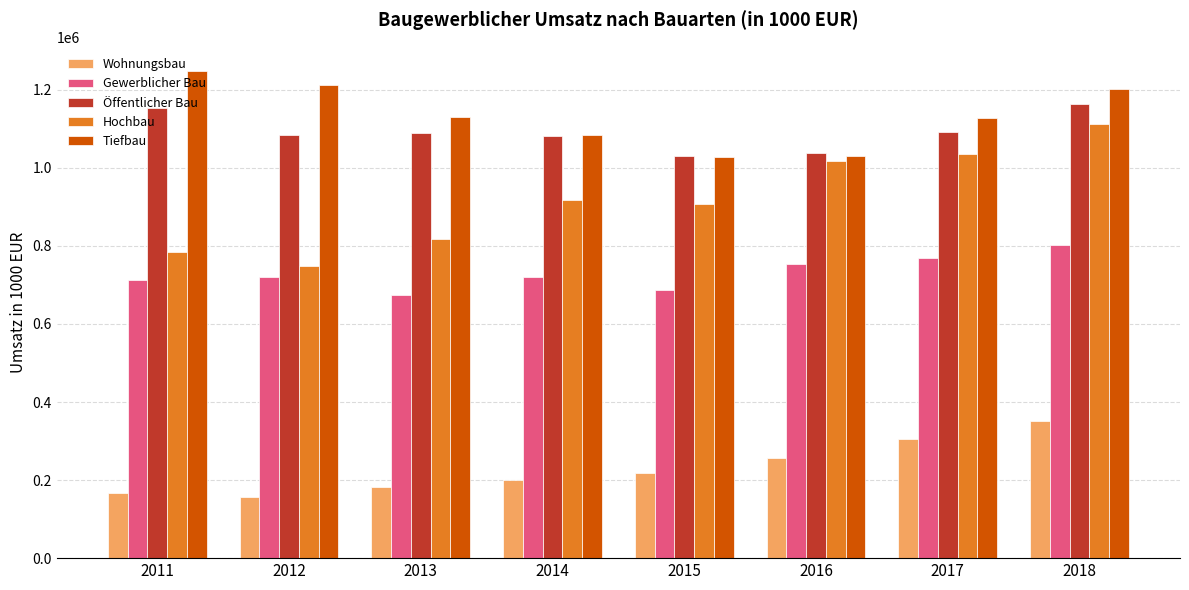

Between 2011 and 2018, which series saw the biggest shift?

Hochbau